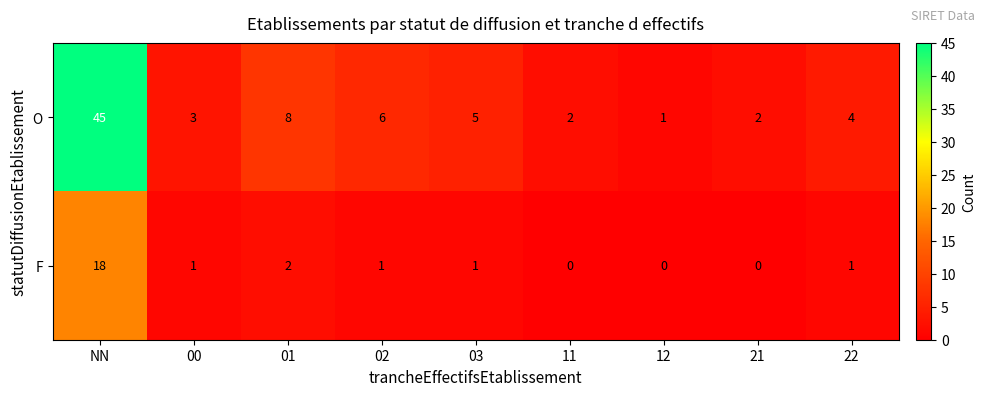

What is the maximum value for F?

18